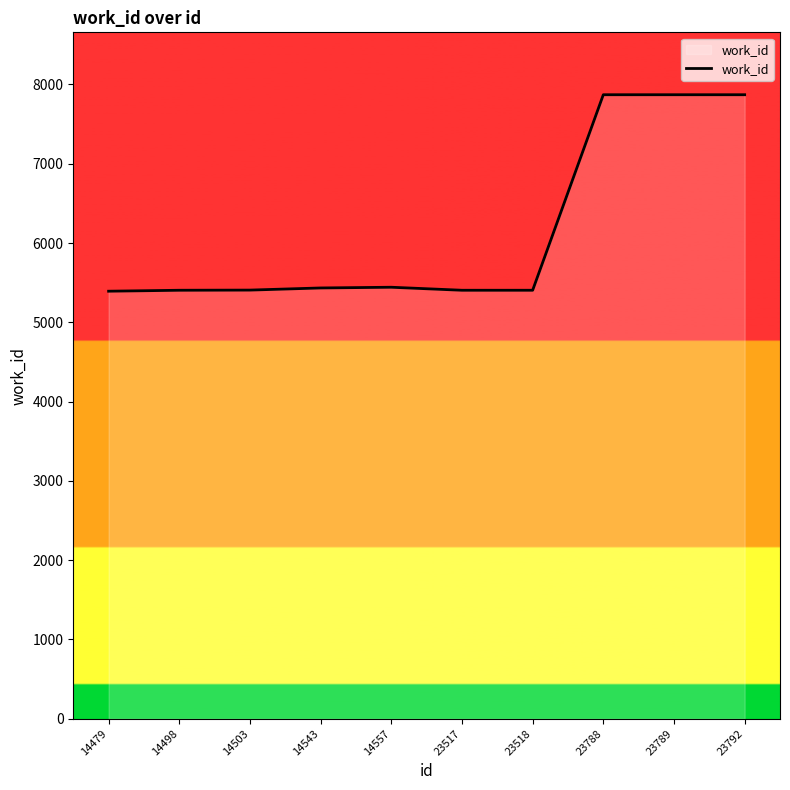

What is the change in value from 14557 to 23517?

-38